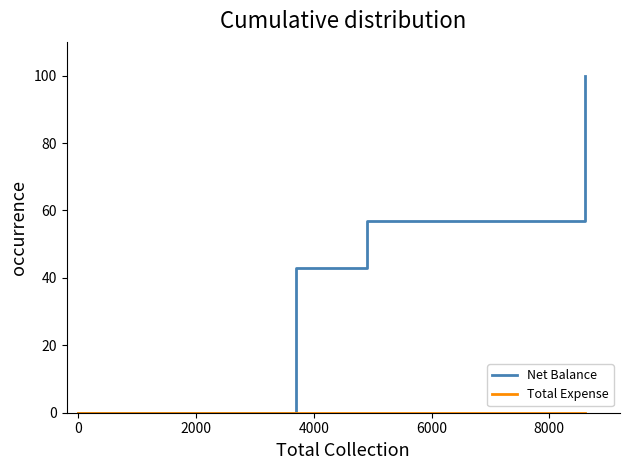

Does the chart have visible grid lines?

No